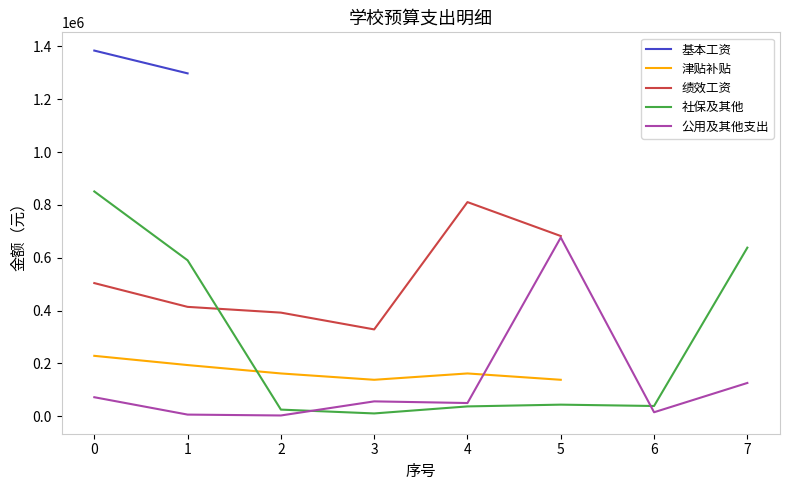

What is the highest value of the 公用及其他支出 series?

676500.6